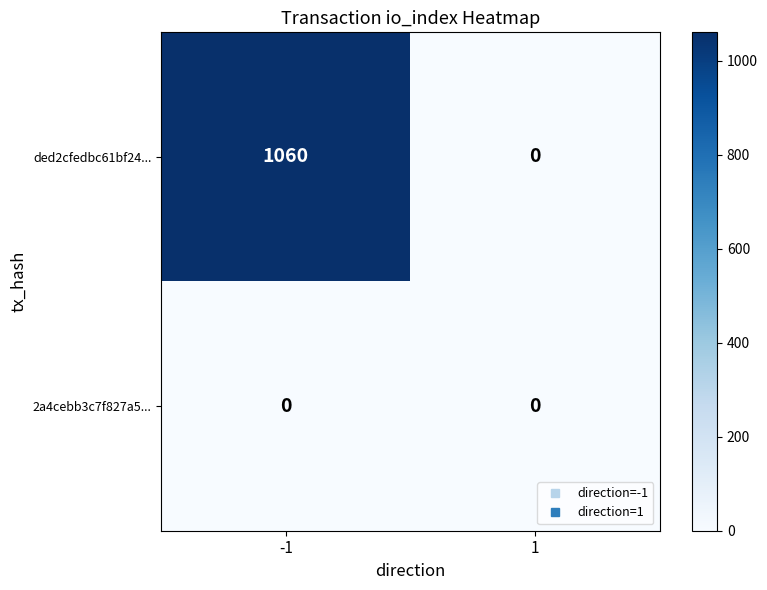

What is the difference between the highest and lowest values at -1?

1060